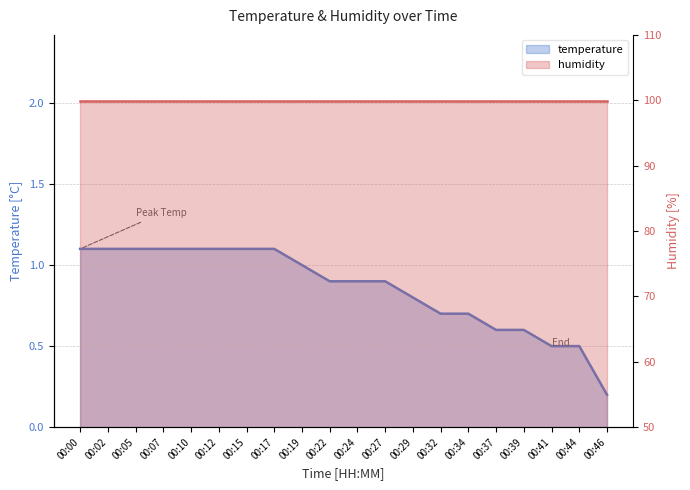

Does the chart have visible grid lines?

Yes